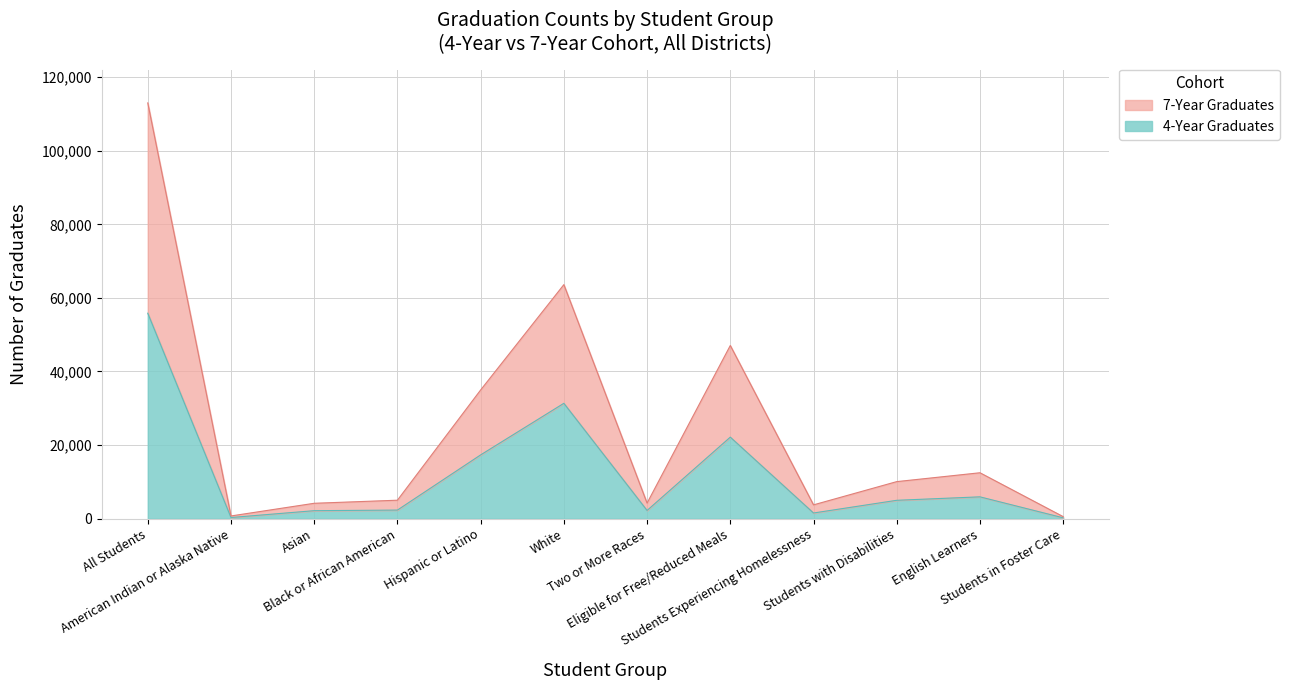

Which series has the widest spread of values?

7-Year Graduates